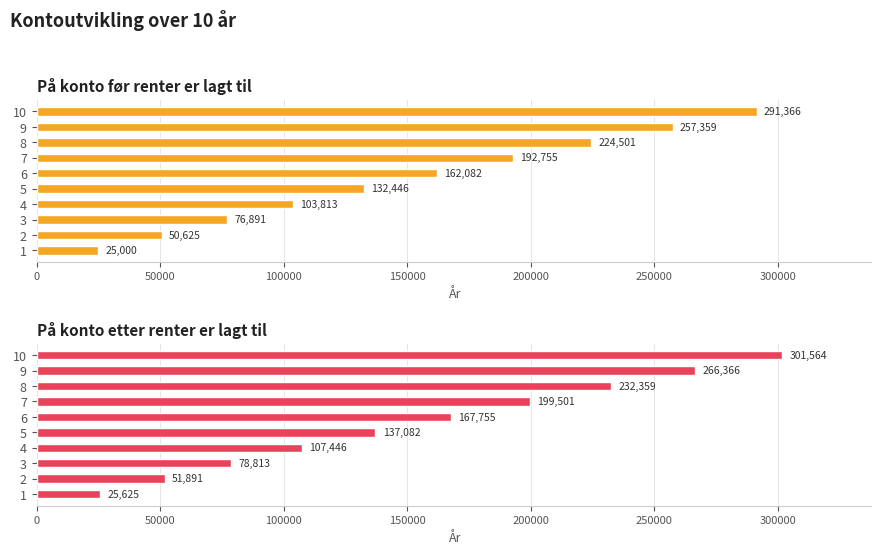

What is the value of the På konto før renter er lagt til bar at the 7th from the left?

192754.8